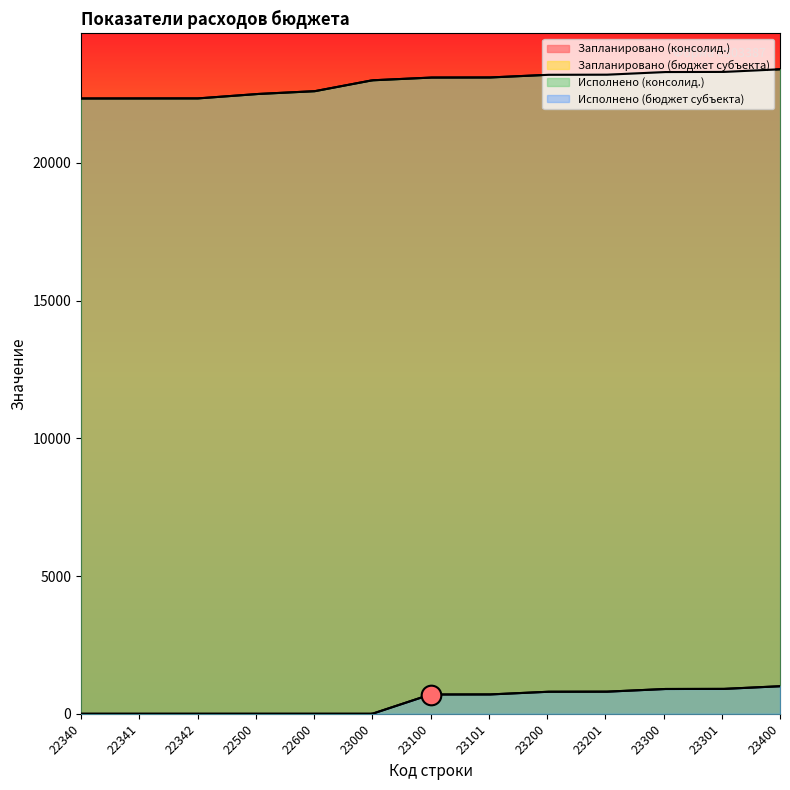

Which series has the largest total across all categories?

Запланировано (консолид.)